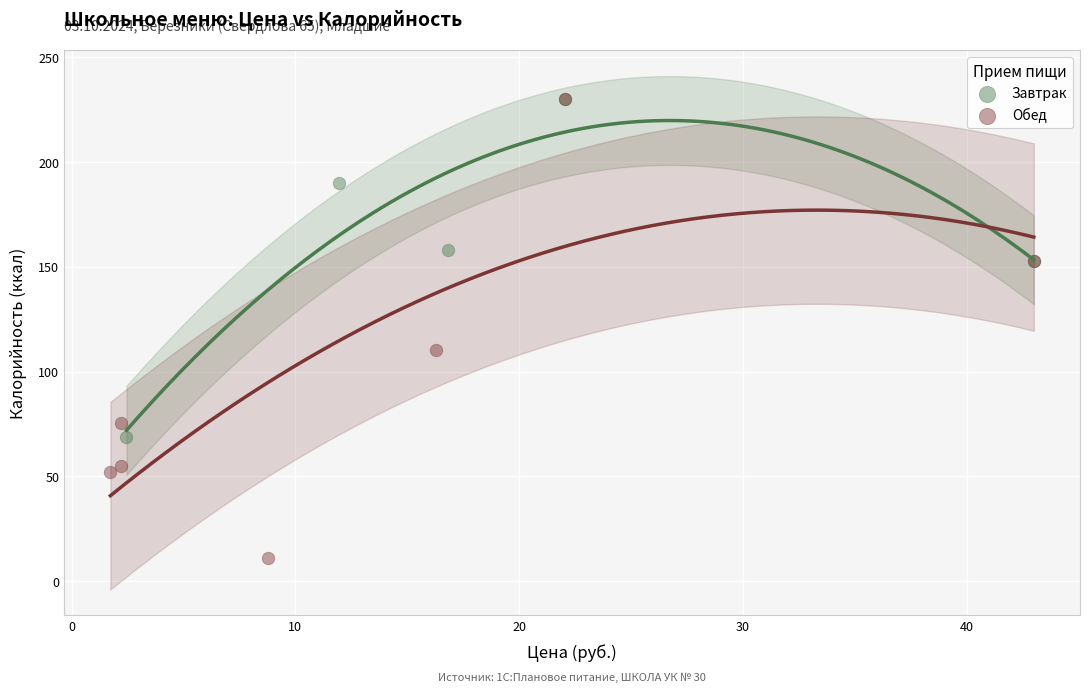

Which series has the widest spread of Y values?

Обед